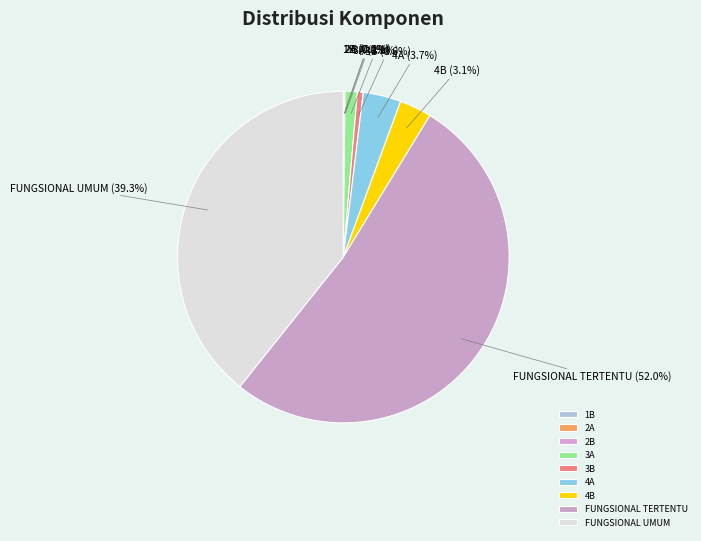

How much of the chart is everything except 4B?

96.9%